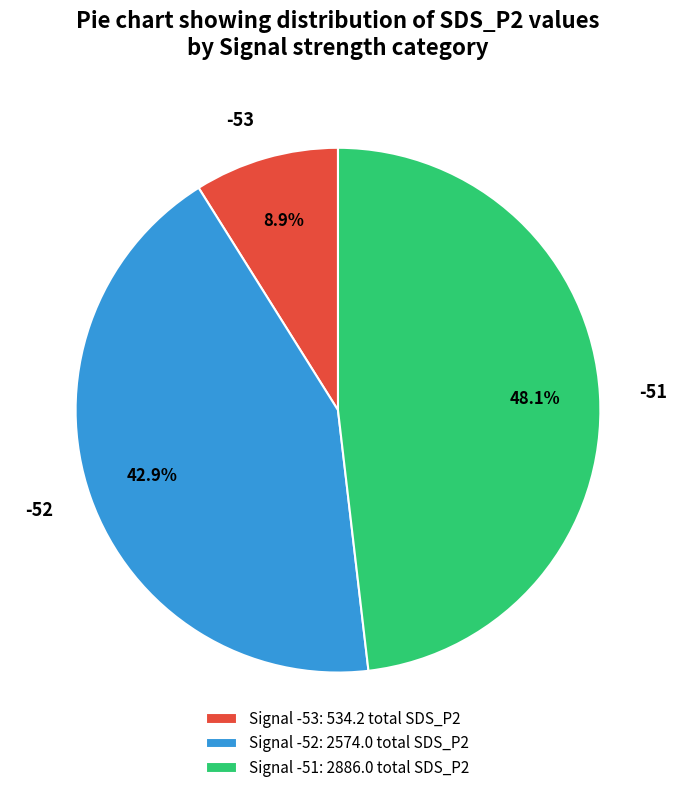

What is the total percentage of -51 and -52?

91.1%